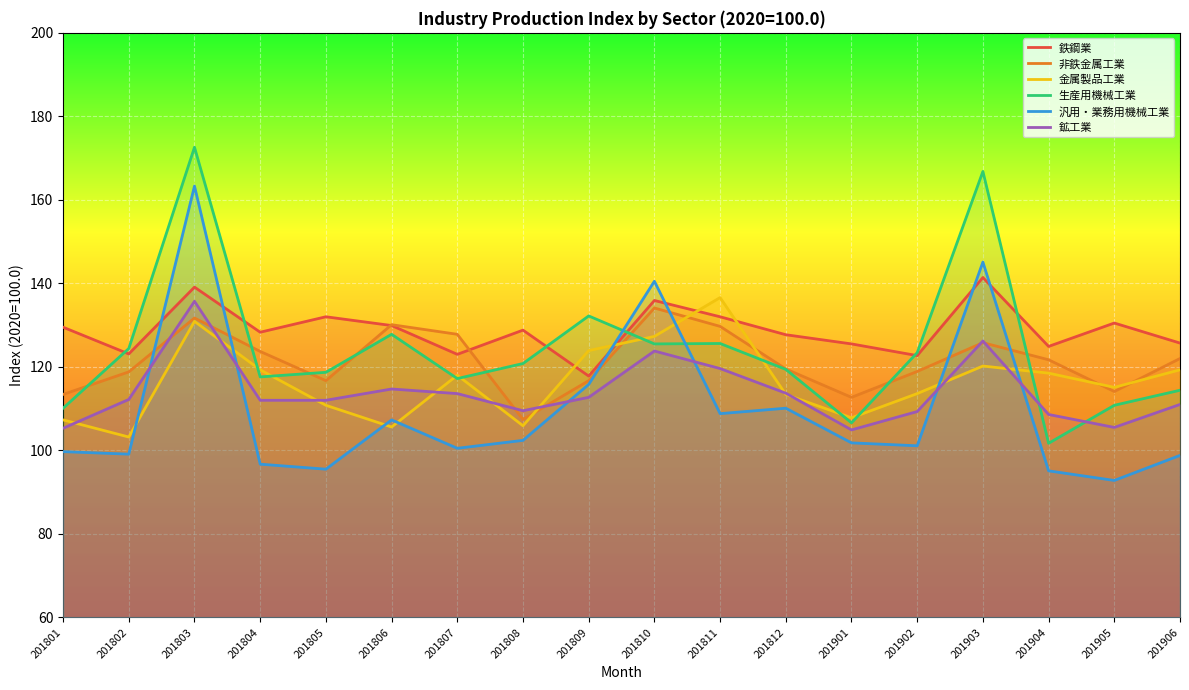

Rank the series at 201906 from lowest to highest value.

汎用・業務用機械工業, 鉱工業, 生産用機械工業, 金属製品工業, 非鉄金属工業, 鉄鋼業